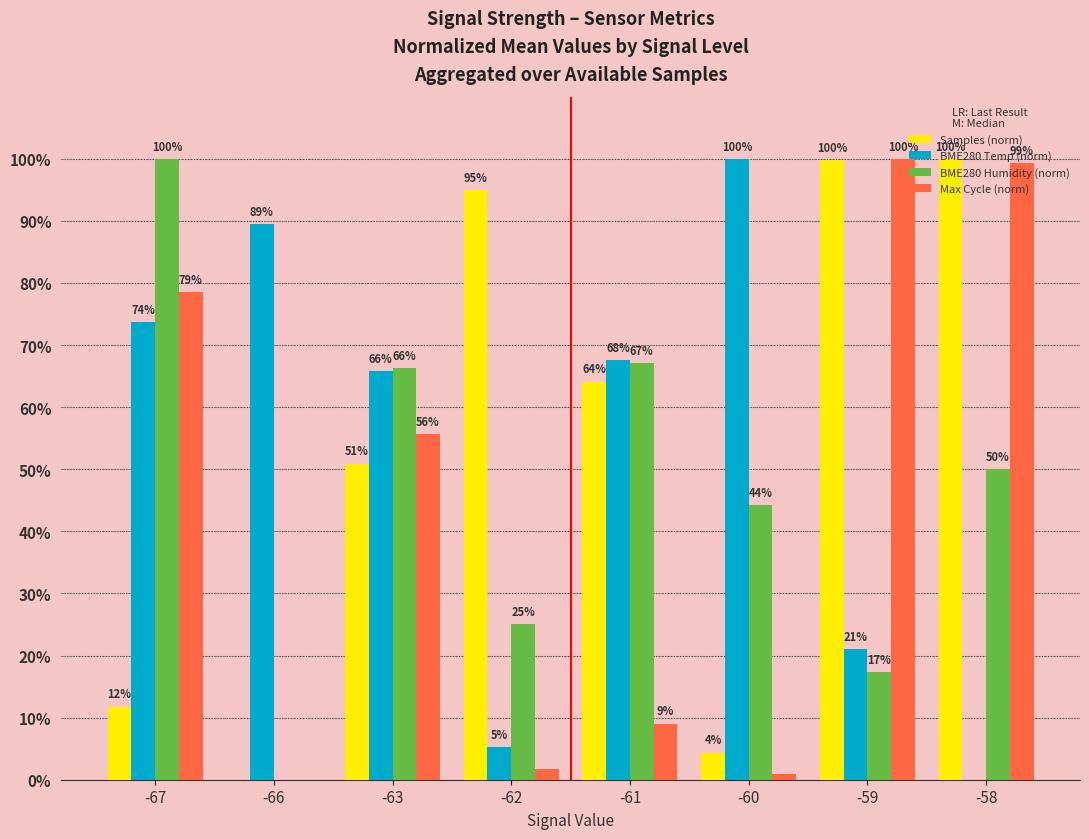

The Samples (norm) series shows 129.4 at -62. True or false?

False